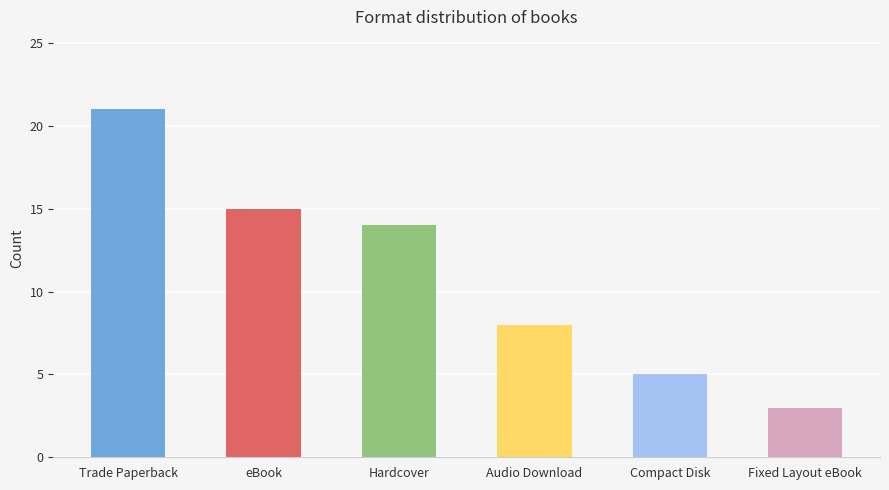

What is the minimum value shown in the chart?

3